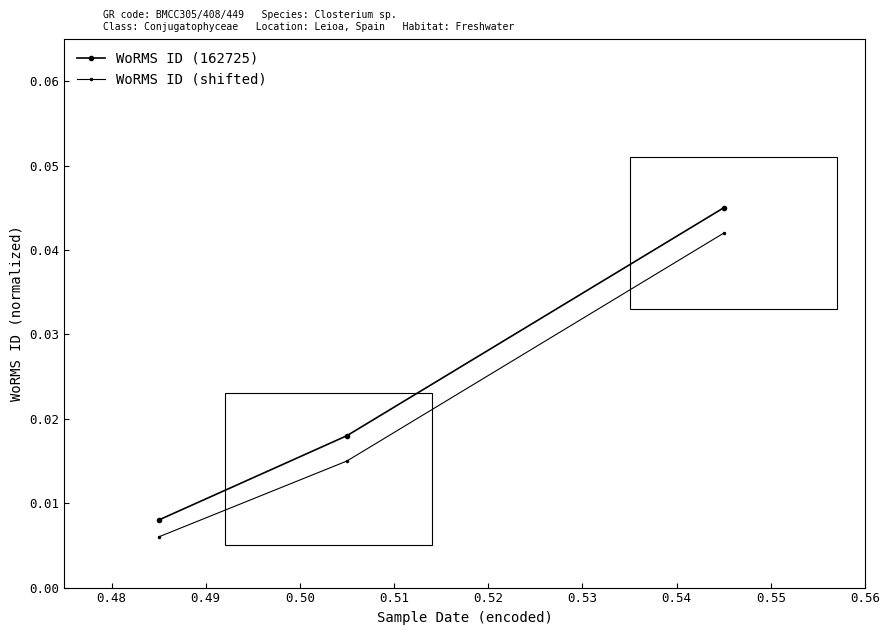

Rank the series by their maximum value, from highest to lowest.

WoRMS ID (162725), WoRMS ID (shifted)